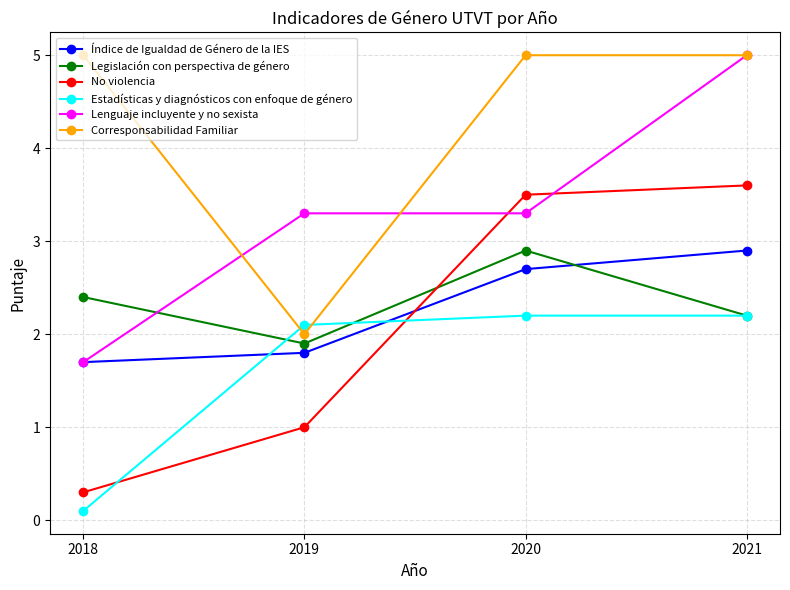

At which category is the sum across all series the highest?

2021